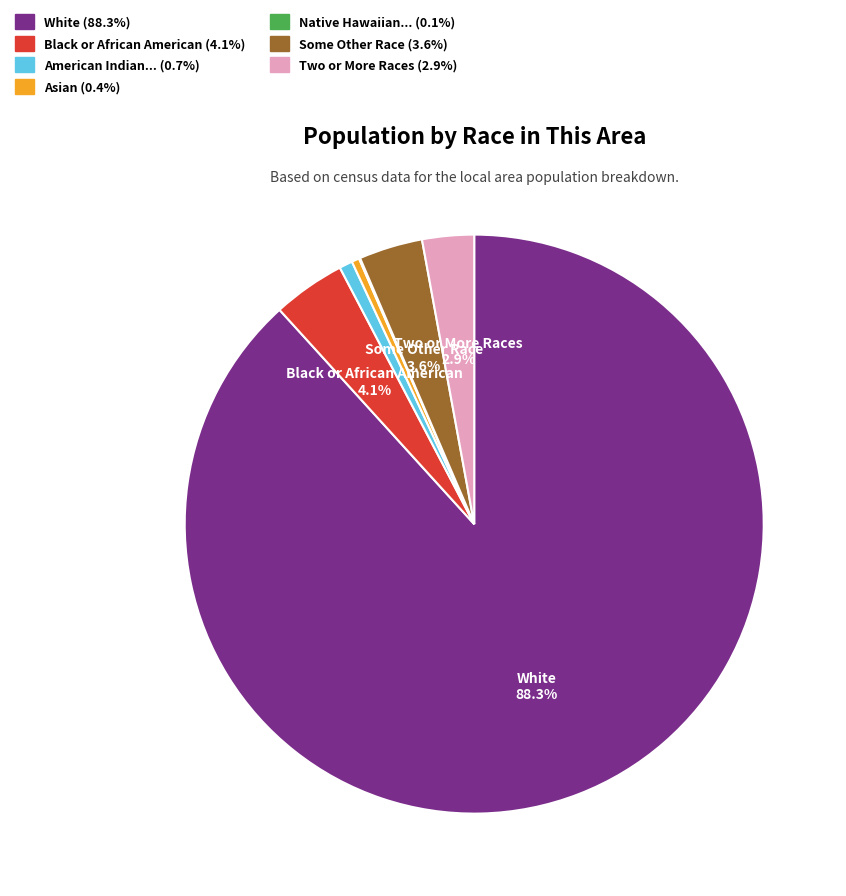

Does any single category account for the majority?

Yes